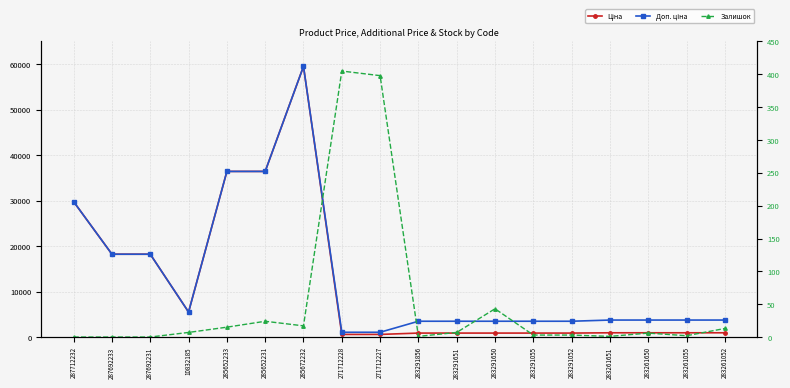

The value of Ціна at 287692231 is 5628.1. True or false?

False